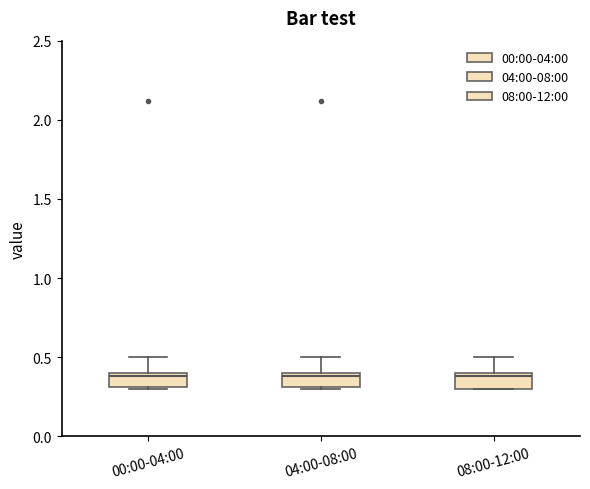

Reading left to right, transcribe this box plot: for each box, give where its median line is, the range the box spans, and where its two whiskers end, as read against the y-axis. The values are not printed on the chart, so give them approximately, as read against the axis.

00:00-04:00: median 0.4 (just below the box's upper edge), box 0.3 to 0.4, whiskers 0.3 (just below the box's lower edge) to 0.5
04:00-08:00: median 0.4 (just below the box's upper edge), box 0.3 to 0.4, whiskers 0.3 (just below the box's lower edge) to 0.5
08:00-12:00: median 0.4 (just below the box's upper edge), box 0.3 to 0.4, whiskers 0.3 to 0.5